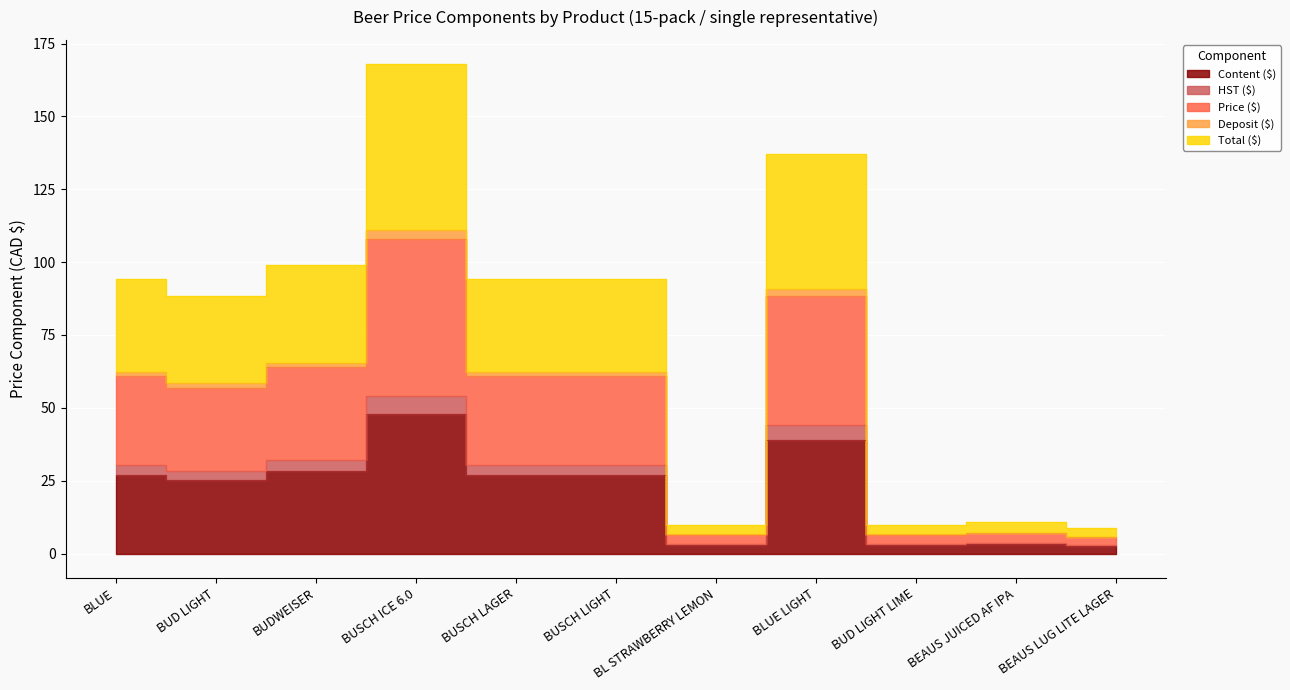

True or false: Deposit ($) and Content ($) intersect in this chart.

False